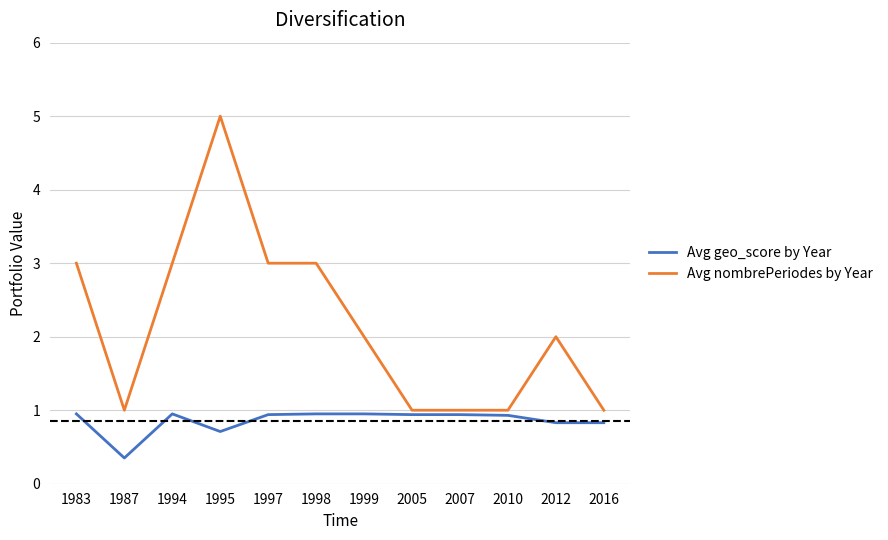

At which label does Avg geo_score by Year reach its minimum?

1987